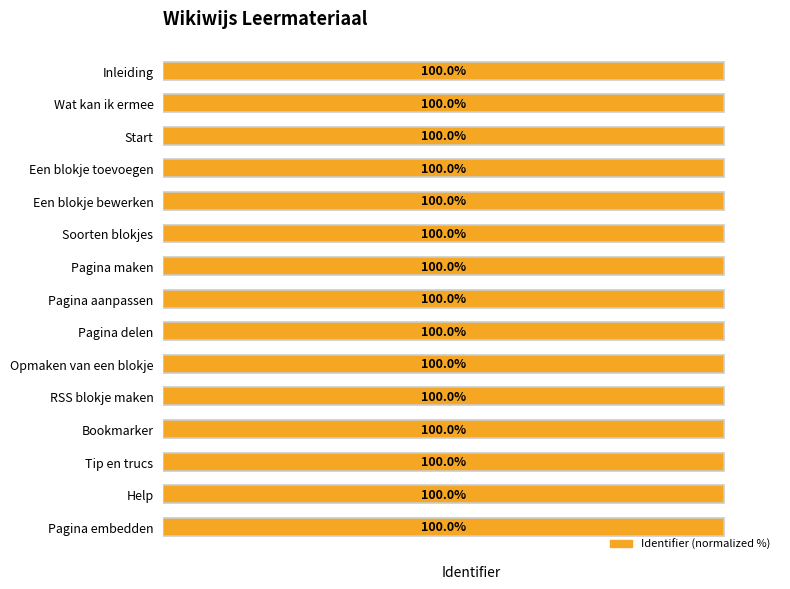

What is the value of the 13th bar from the left?

100.0